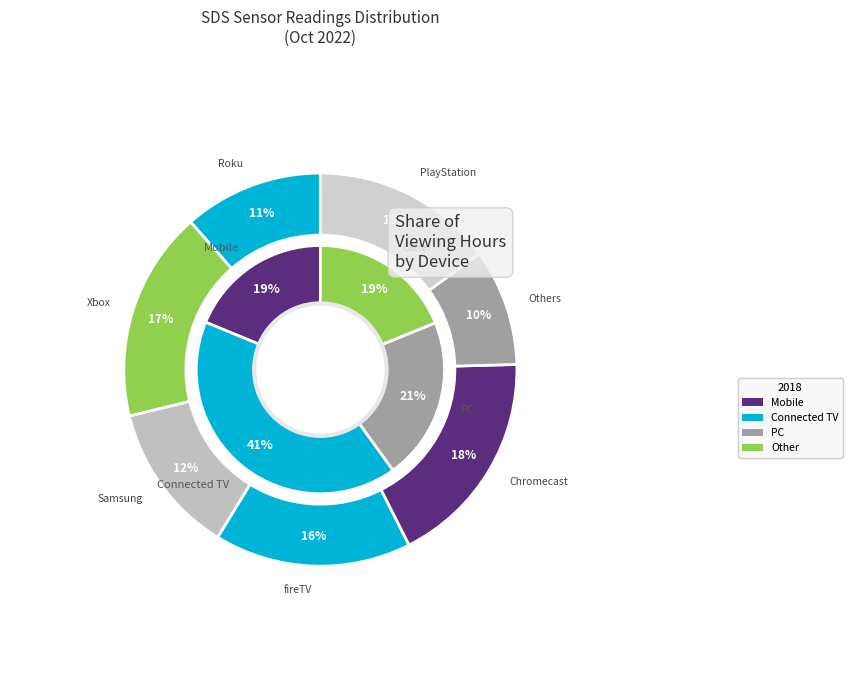

Does 00:01 account for over 50% of the chart?

No